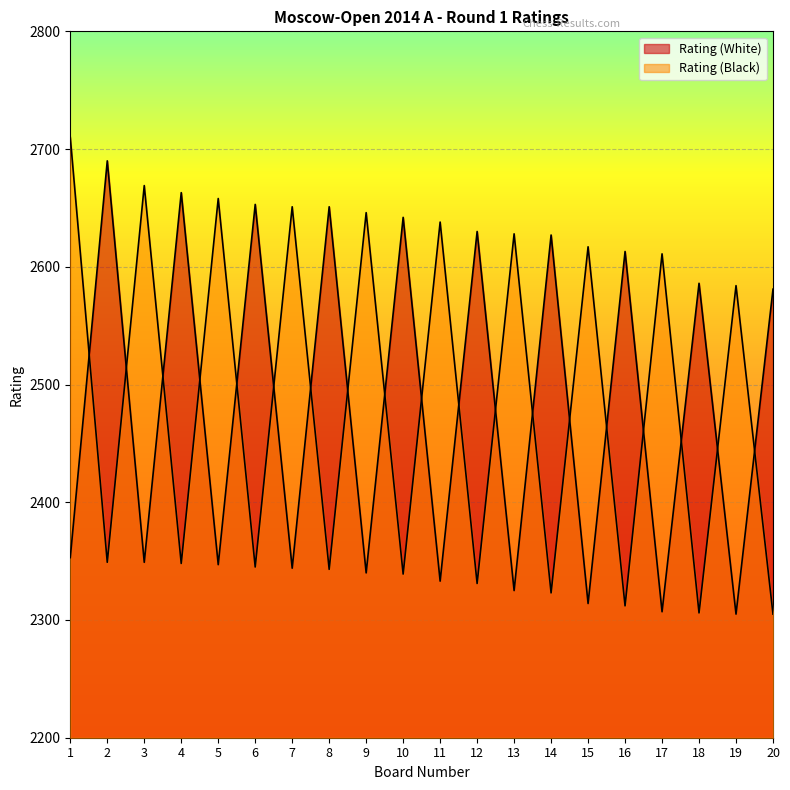

The Rating (White) series shows 870 at 14. True or false?

False